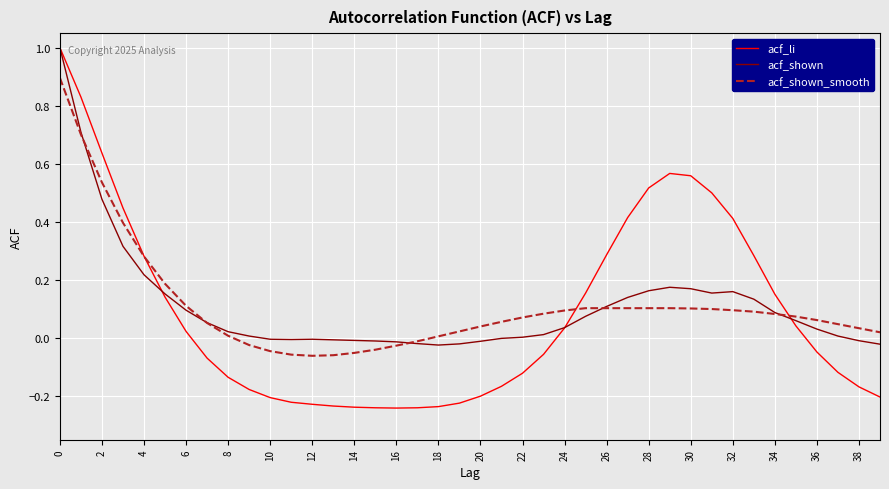

Which series has the largest range (max minus min)?

acf_li